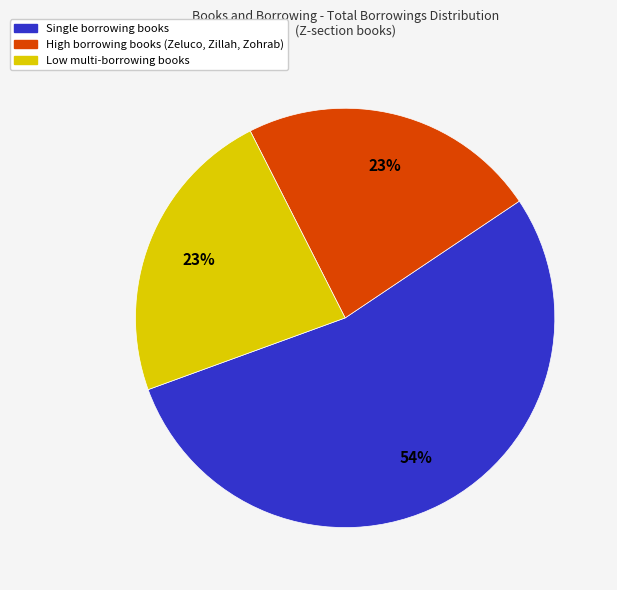

Does any single category account for the majority?

Yes